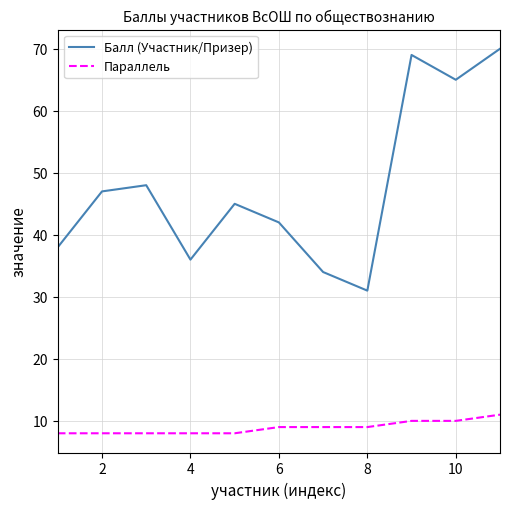

List the series in order of their overall mean, highest first.

Балл (Участник/Призер), Параллель